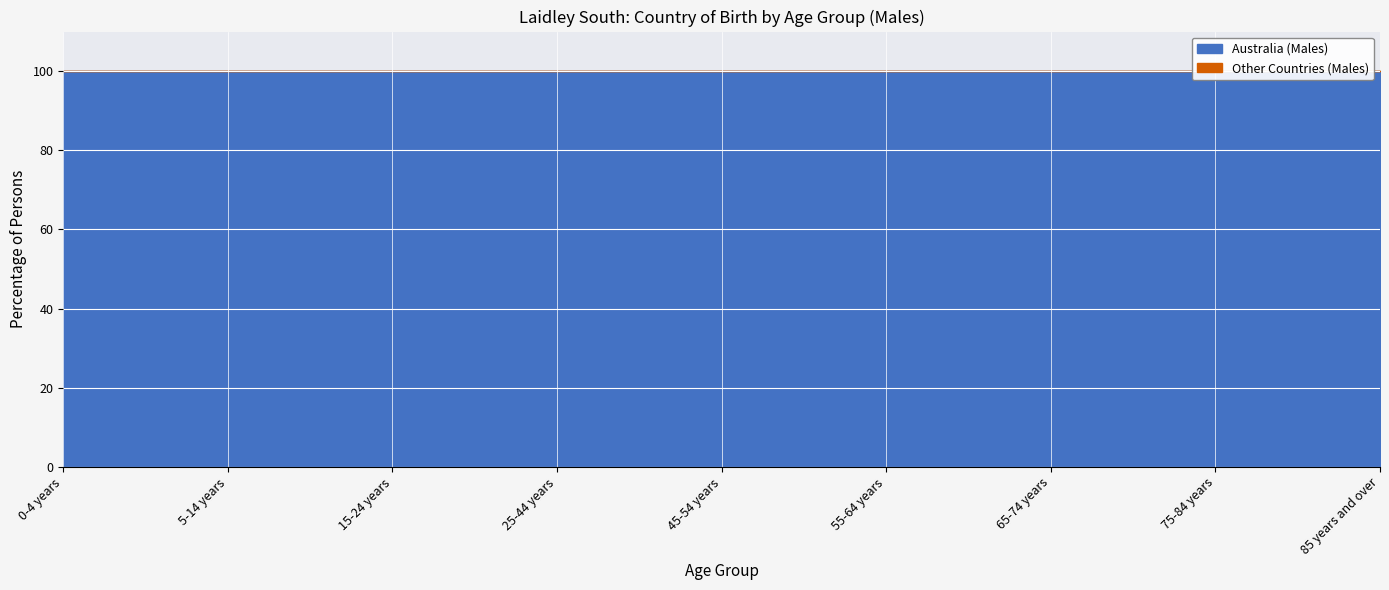

Is the value of Australia (Males) at 0-4 years greater than the value of Other Countries (Males) at 25-44 years?

Yes